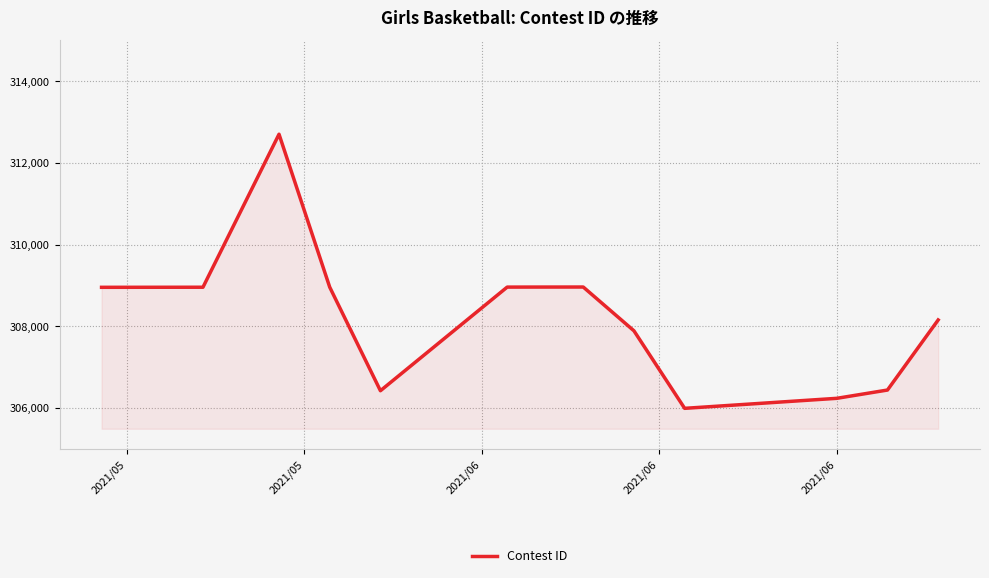

What is the minimum value shown in the chart?

305993